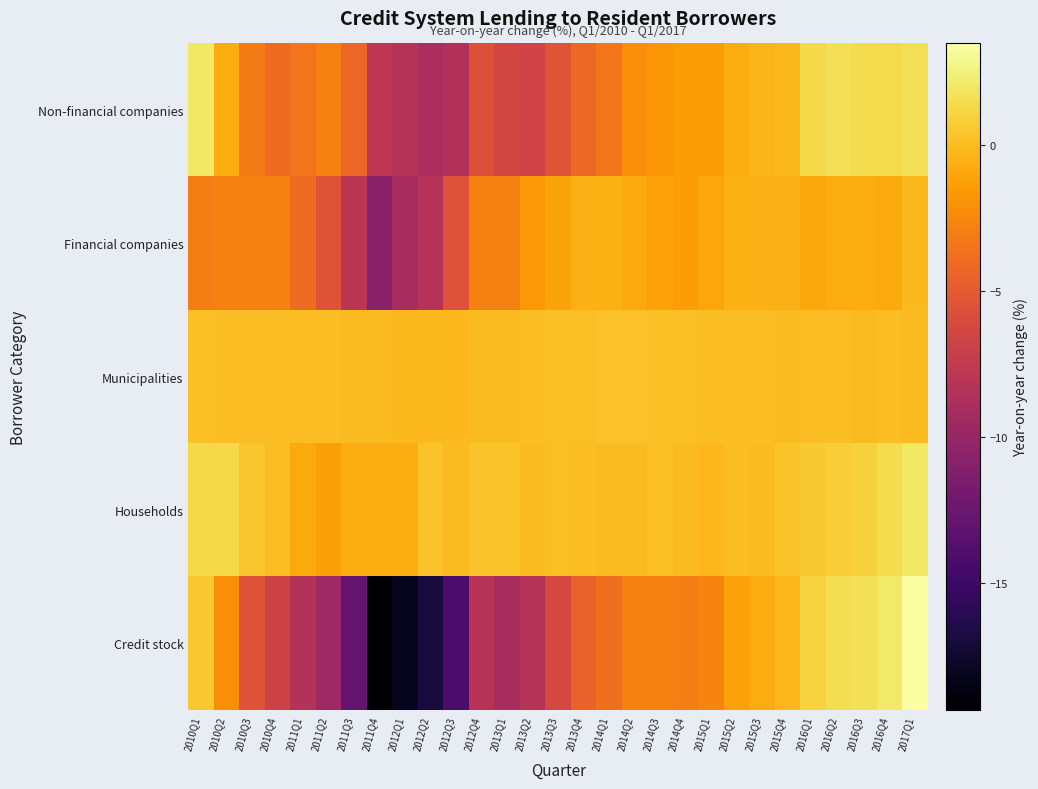

At which category does the chart reach its peak across all series?

2017Q1